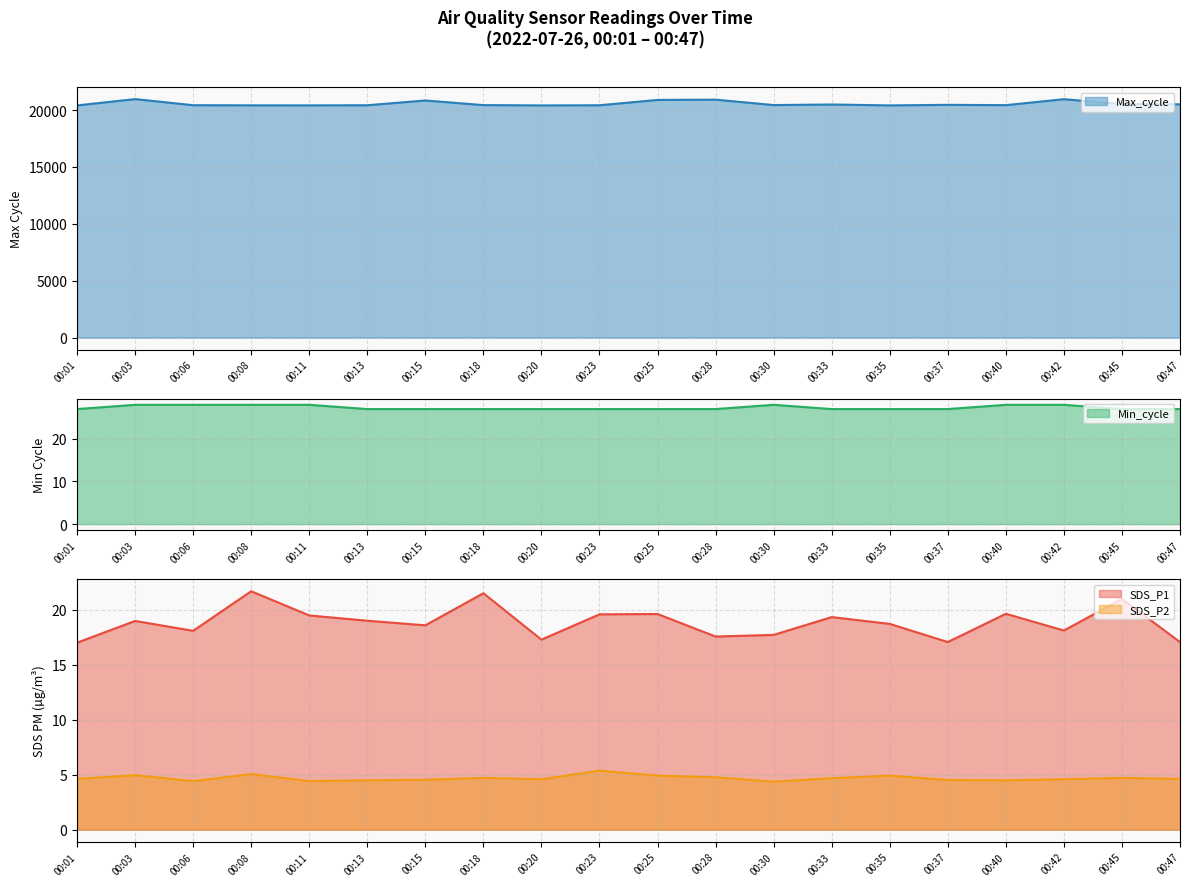

The Max_cycle series shows 20427.0 at 00:13. True or false?

True